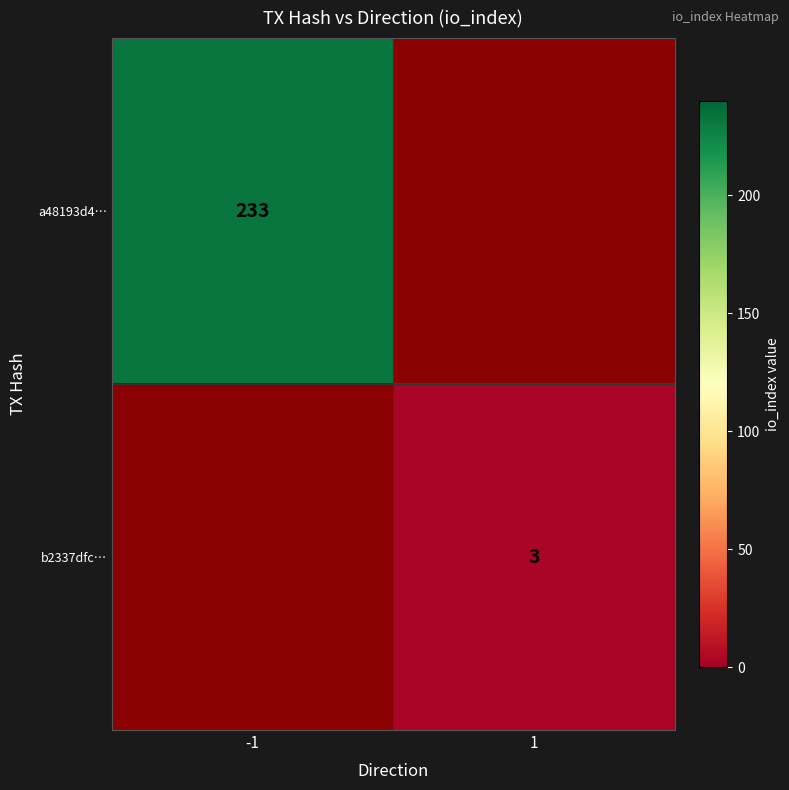

True or false: b2337dfc… has a value of 1.3 at 1.

False